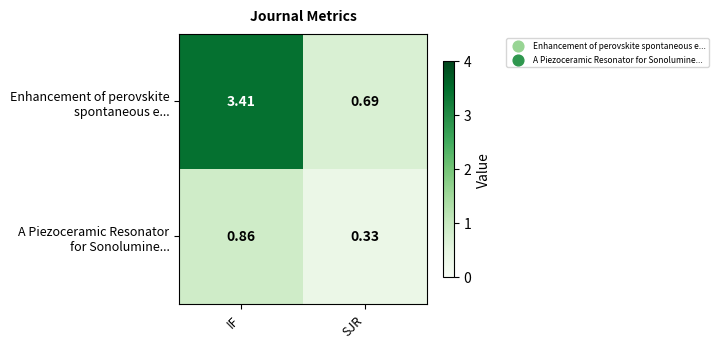

Which category has the highest value across all series?

IF